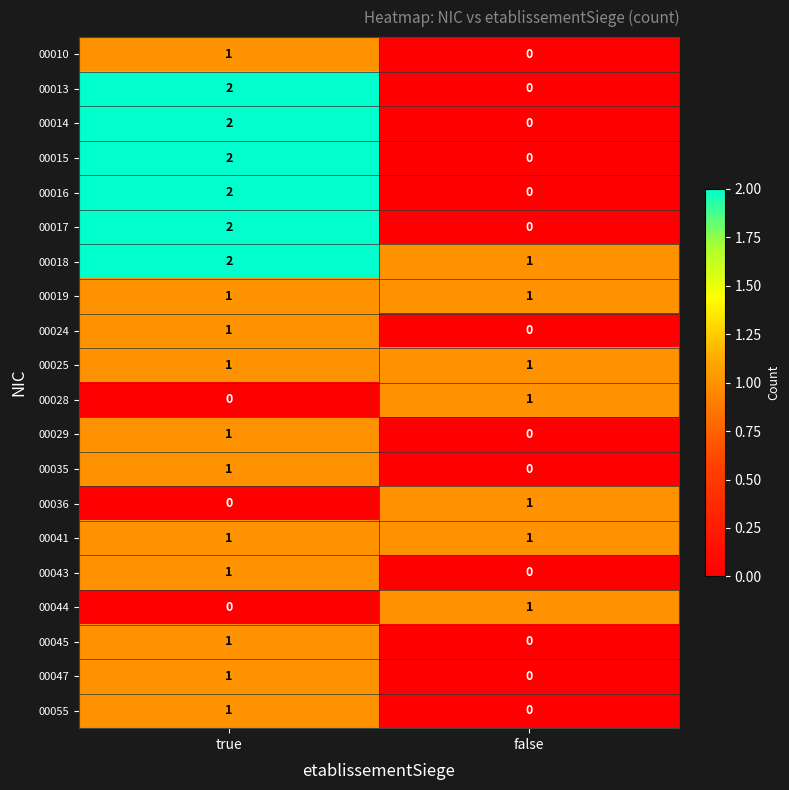

The value of 00055 at false is 0. True or false?

True